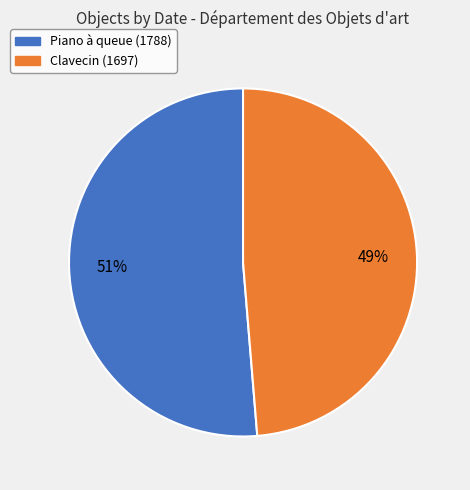

Is it true that Piano à queue (1788) is 51% of the pie?

True